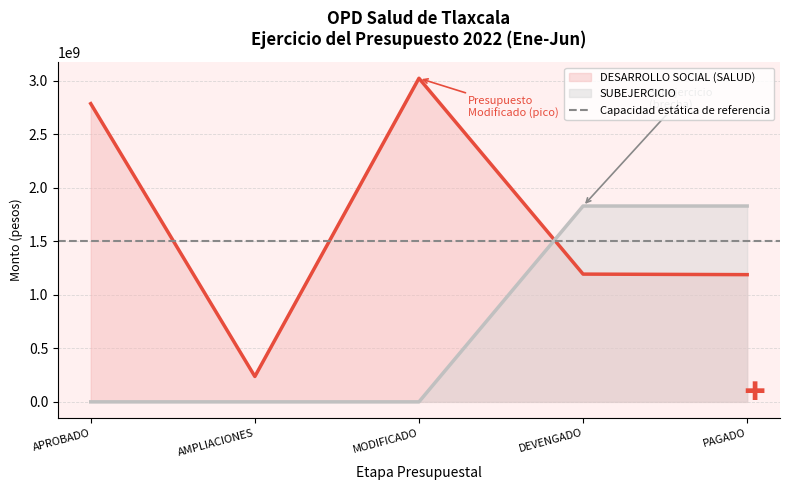

At which category does DESARROLLO SOCIAL (SALUD) reach its first local peak?

MODIFICADO